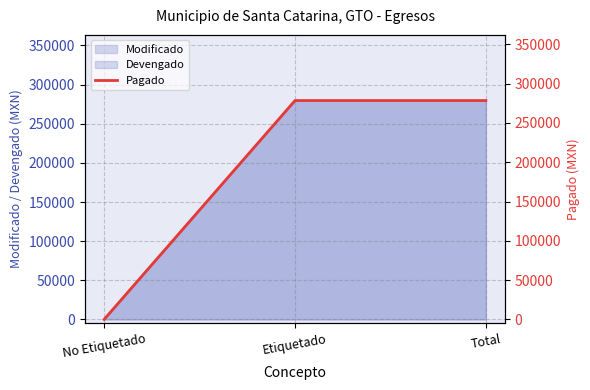

Is it true that the value at Total is 388387.6?

False